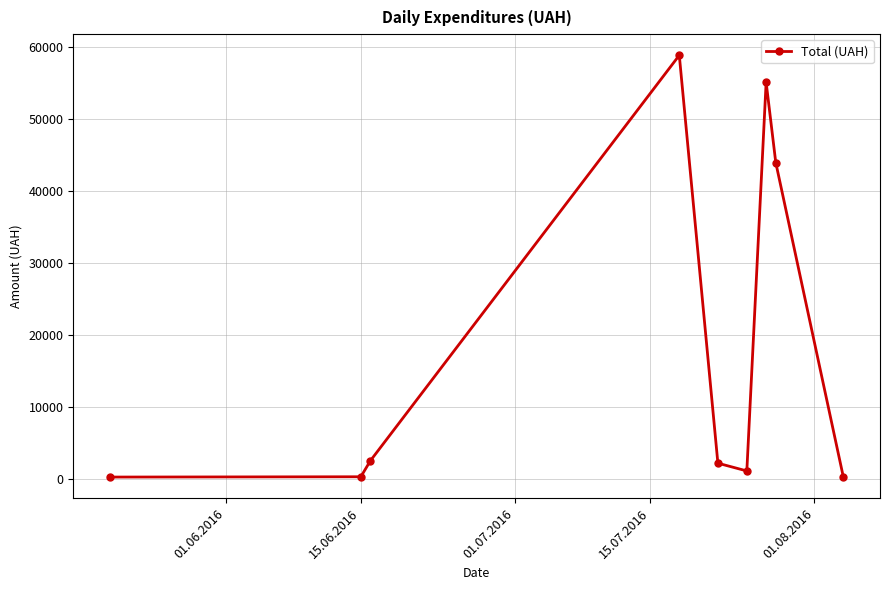

What is the difference between the maximum and second lowest values?

58491.8